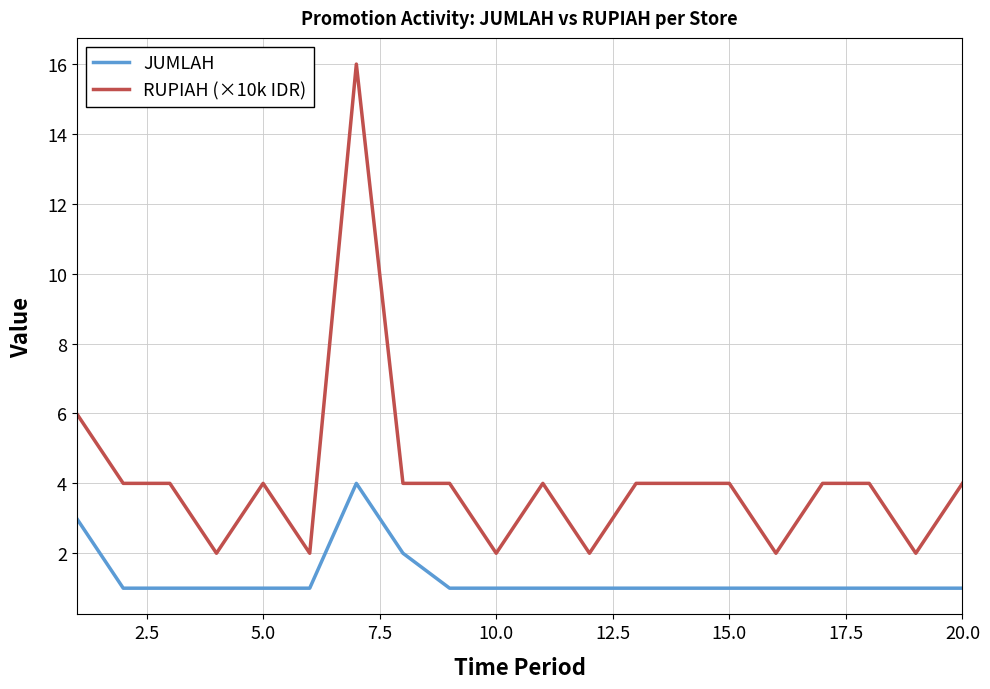

What is the highest value of the JUMLAH series?

4